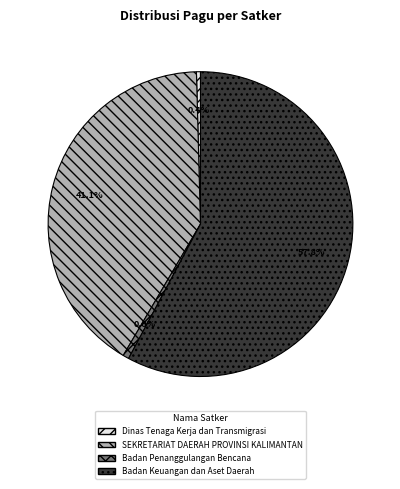

What portion of the pie excludes Dinas Tenaga Kerja dan Transmigrasi?

99.6%